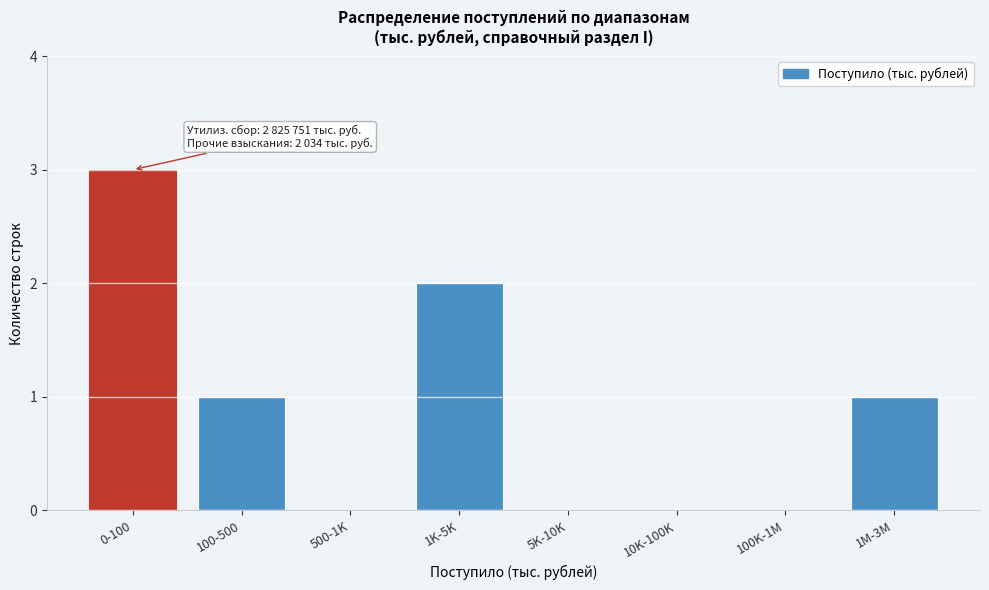

Reading right to left, extract all data points from this chart.

1M-3M=1	100K-1M=0	10K-100K=0	5K-10K=0	1K-5K=2	500-1K=0	100-500=1	0-100=3